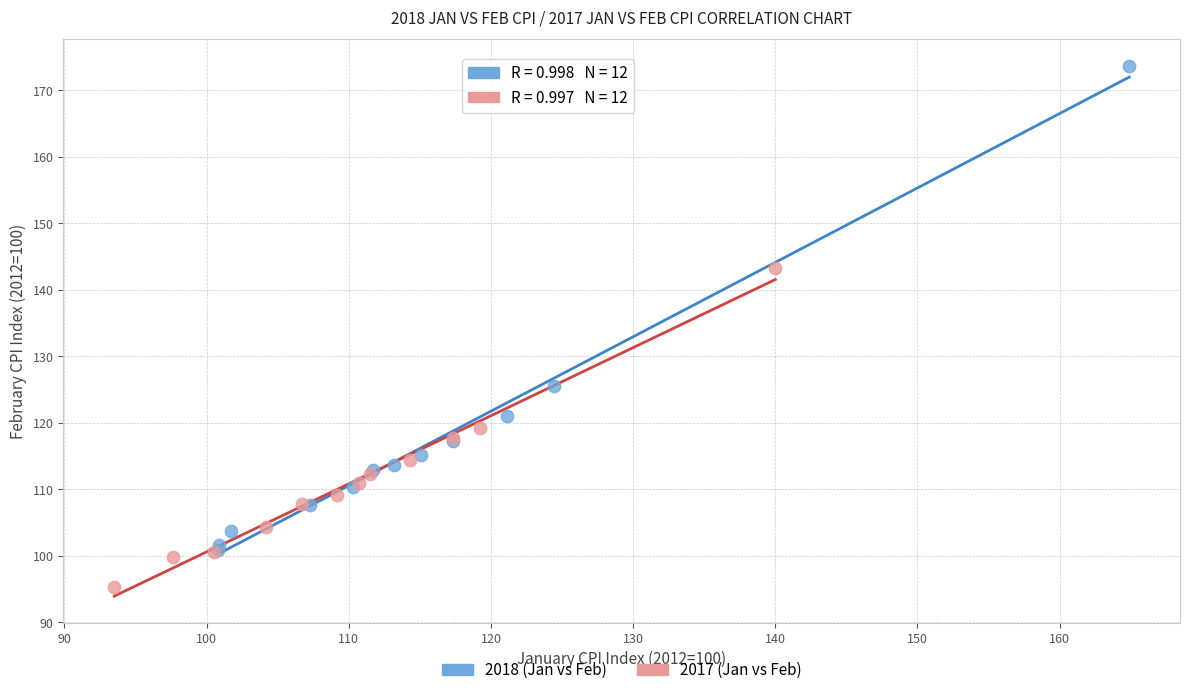

Which series contains the highest Y value?

2018 (Jan vs Feb)